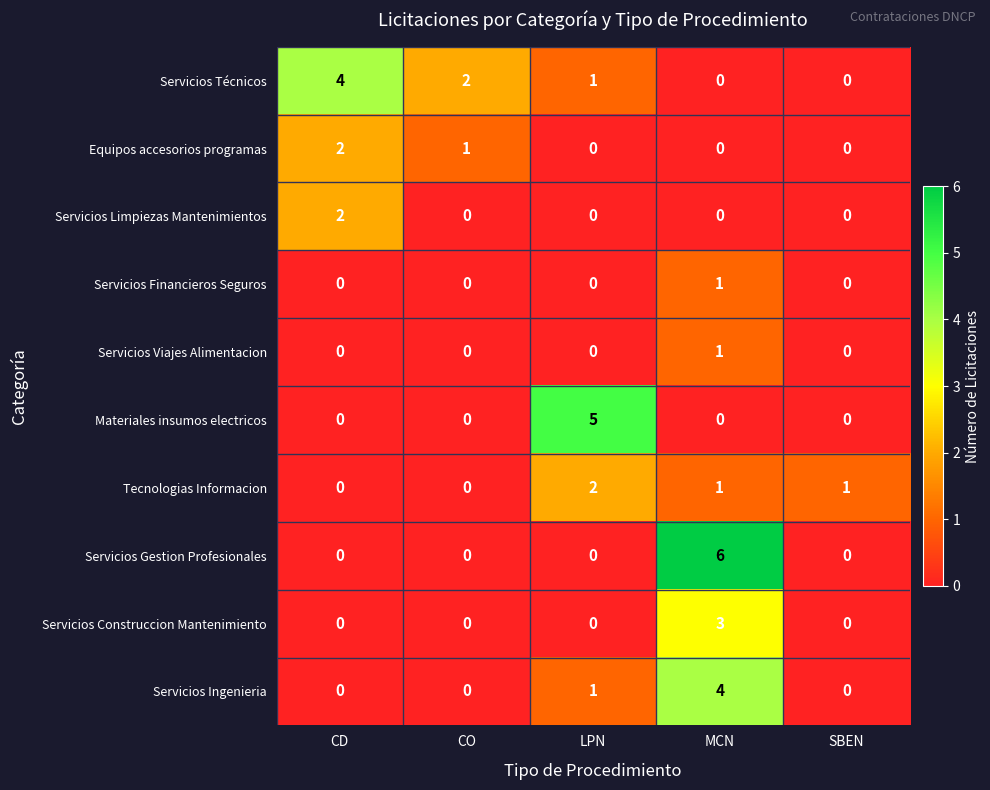

The Servicios Gestion Profesionales series shows -4 at LPN. True or false?

False